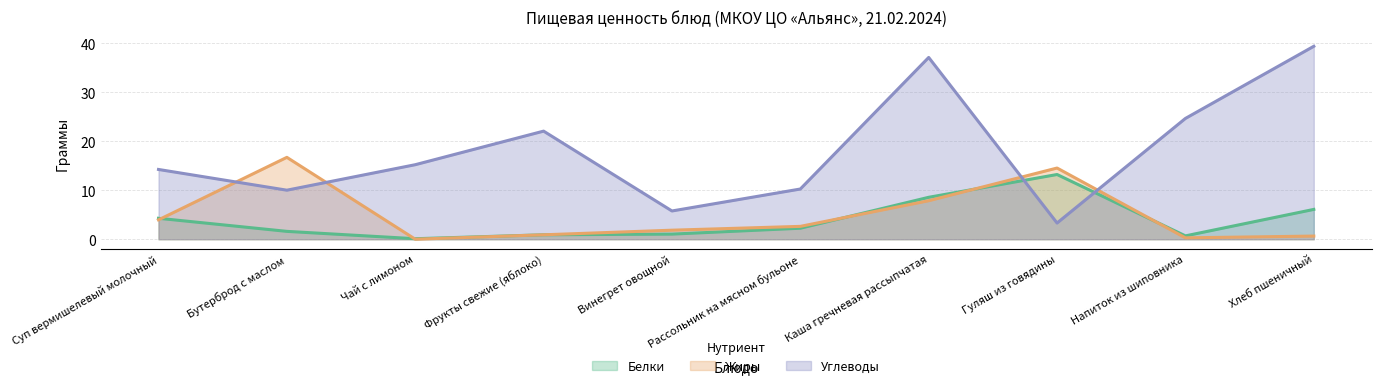

Where do Жиры and Углеводы first cross each other?

Суп вермишелевый молочный and Бутерброд с маслом